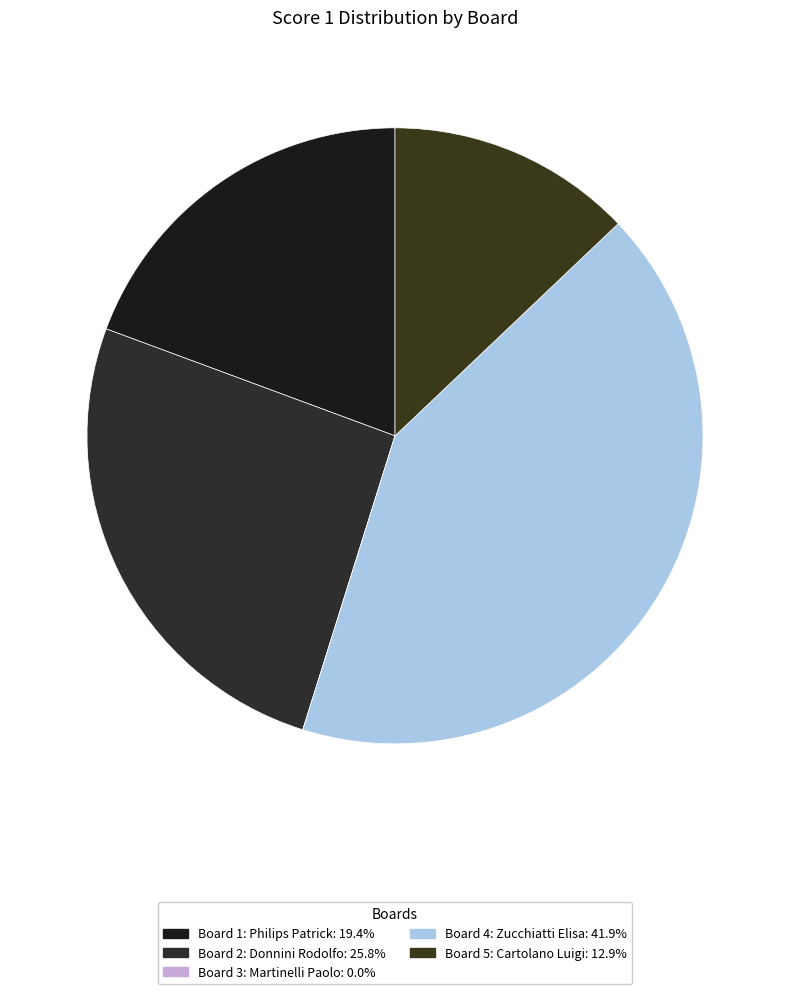

What percentage is the Board 4: Zucchiatti Elisa slice, to the nearest percent?

42%